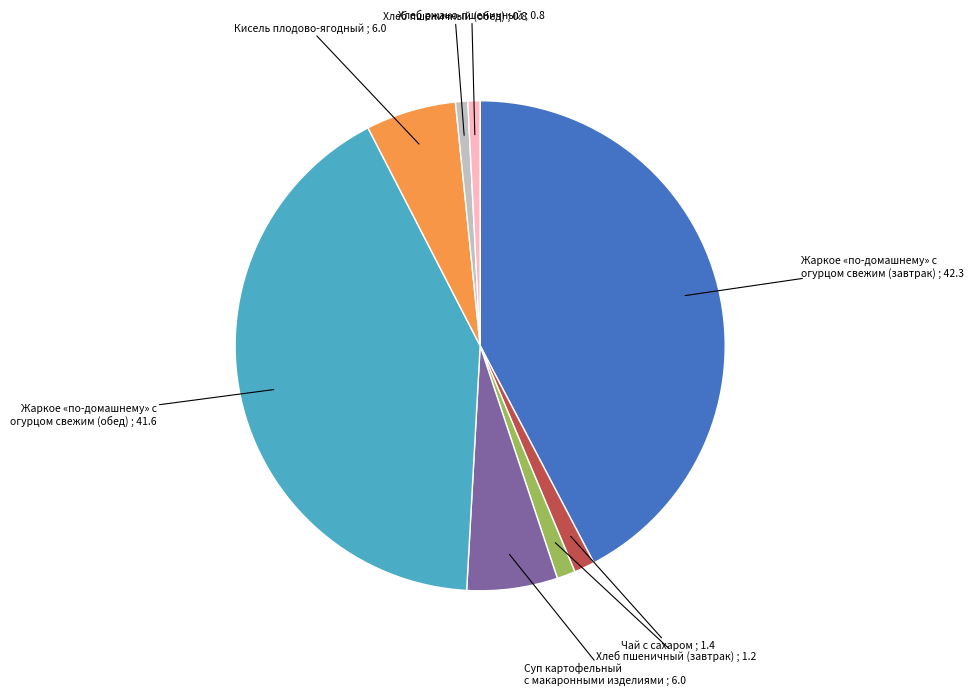

Which category has the biggest portion of the pie?

Жаркое «по-домашнему» с огурцом свежим (завтрак)